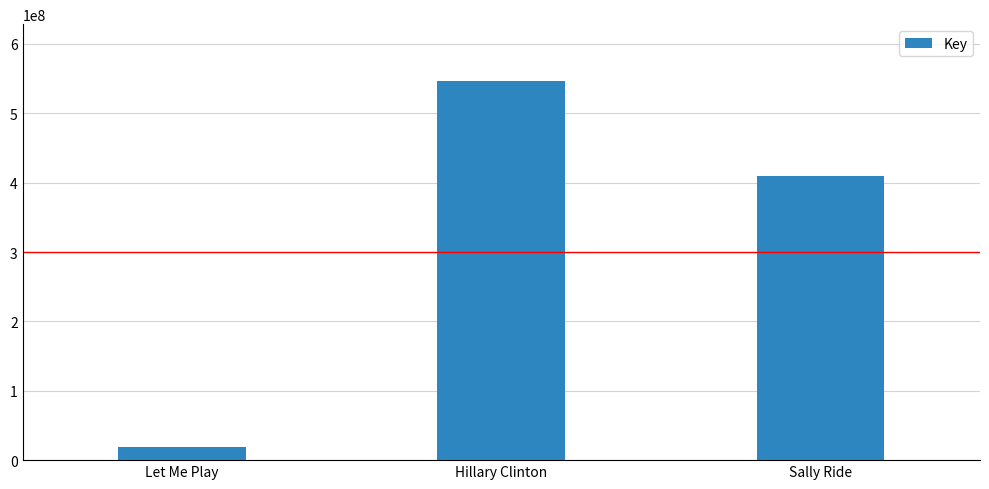

Reading left to right, what are all the values shown in this chart?

19626324	546540569	409910492